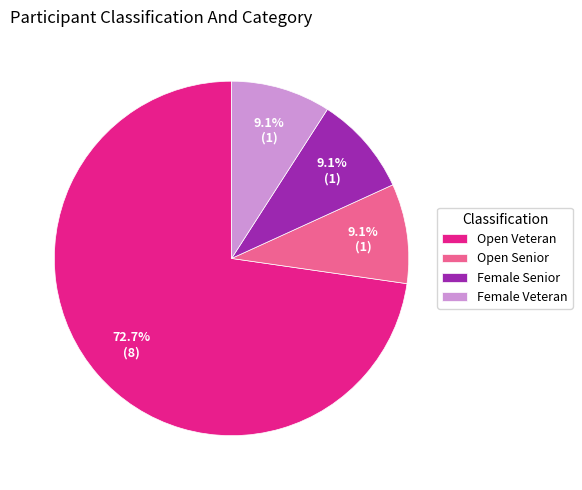

Do Open Veteran and Female Senior together represent more than half of the pie?

Yes